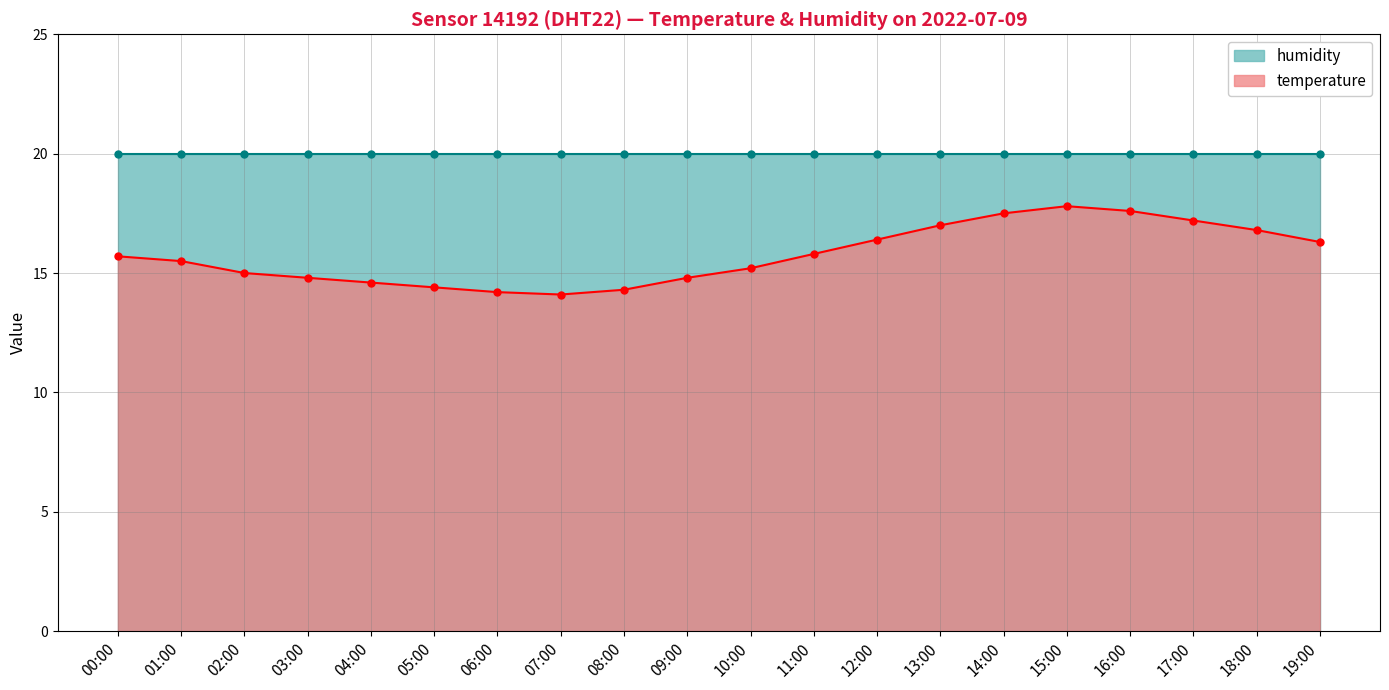

Where is the first local minimum?

07:00